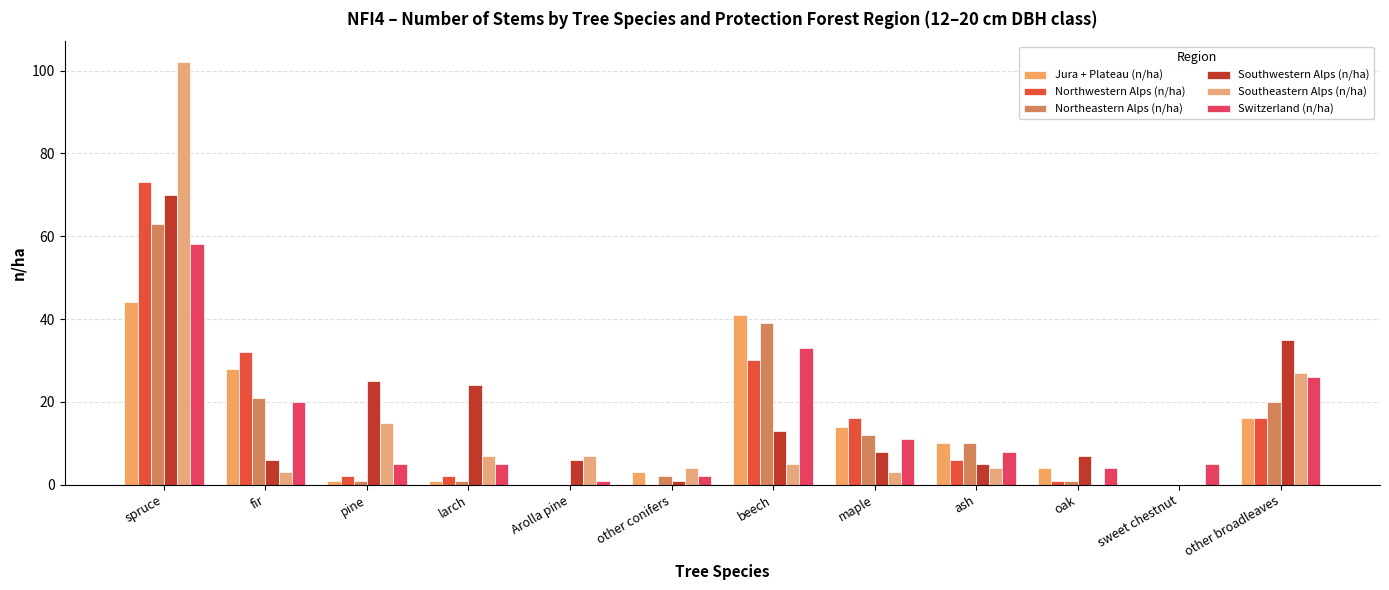

How many distinct data groups are displayed?

6